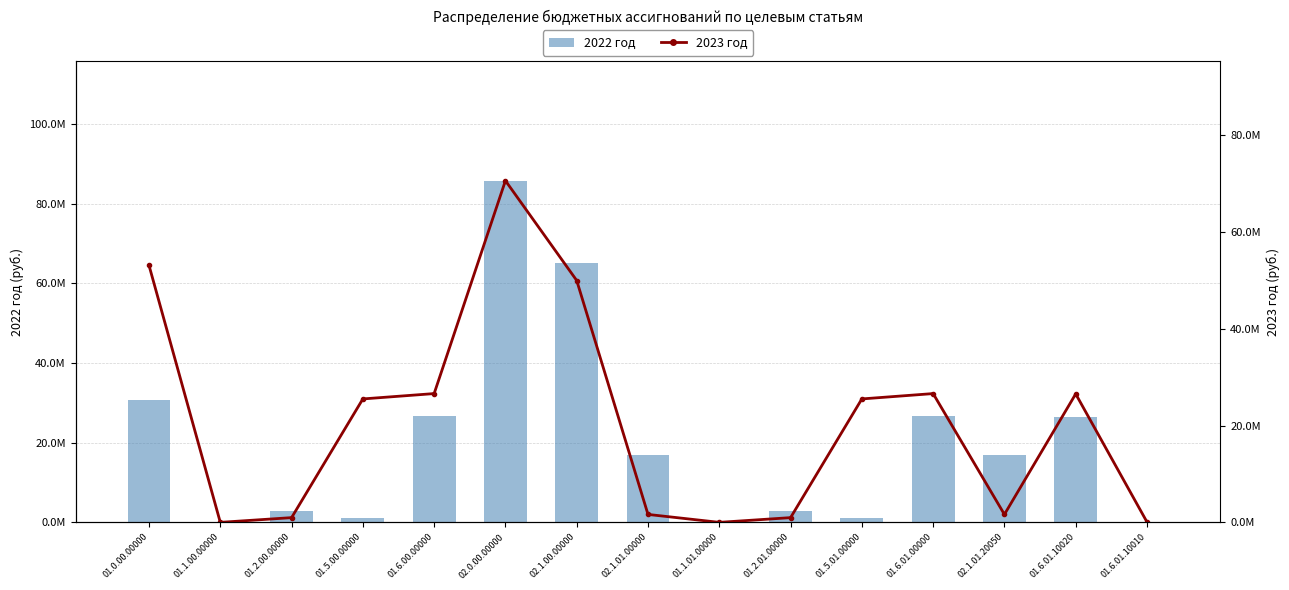

What is the average value of the 2022 год series?

20222550.2